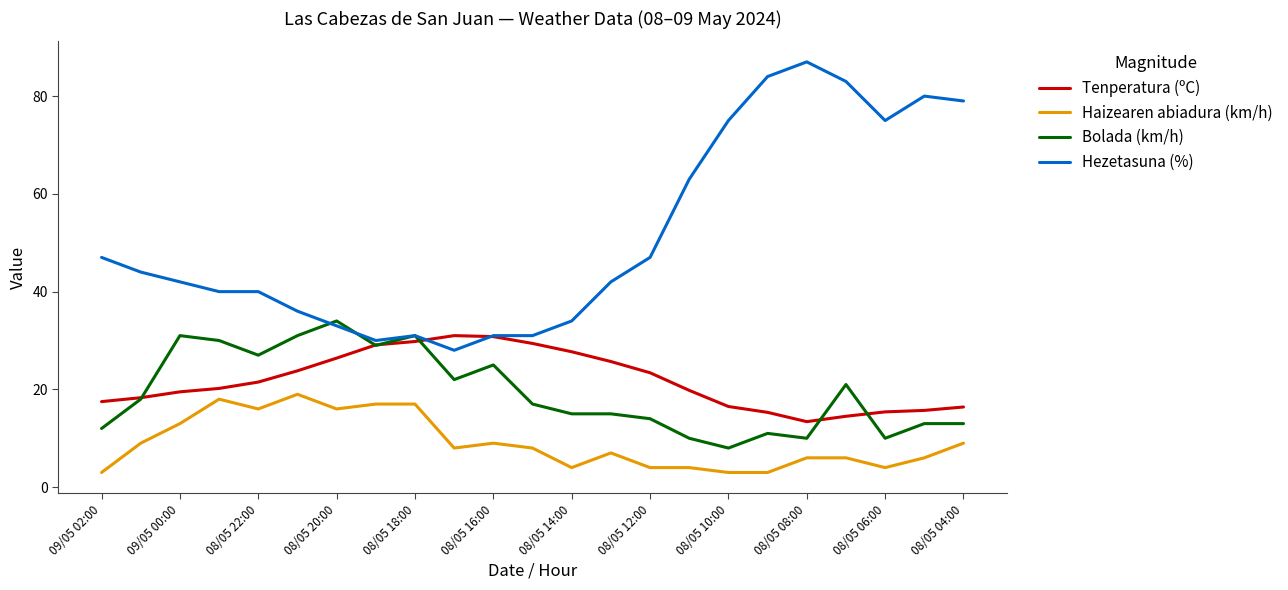

What is the smallest value displayed?

3.0